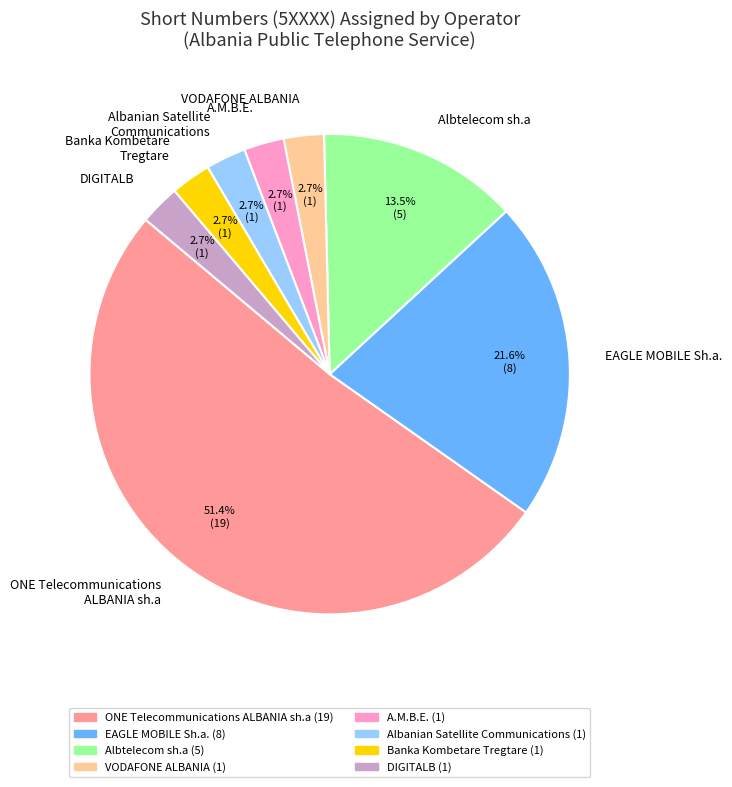

To the nearest percent, what portion does Banka Kombetare Tregtare represent?

3%